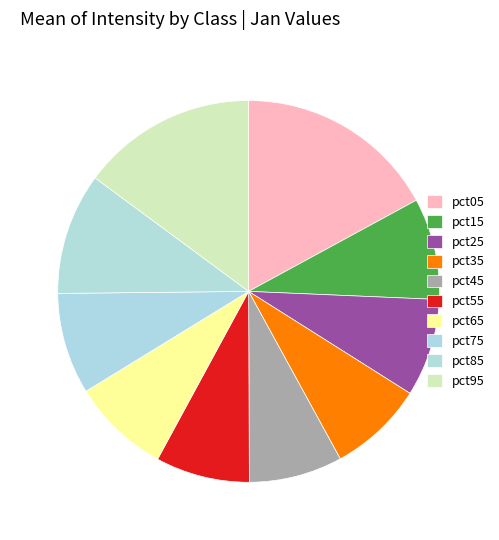

To the nearest percent, what percentage of the pie is pct75?

9%